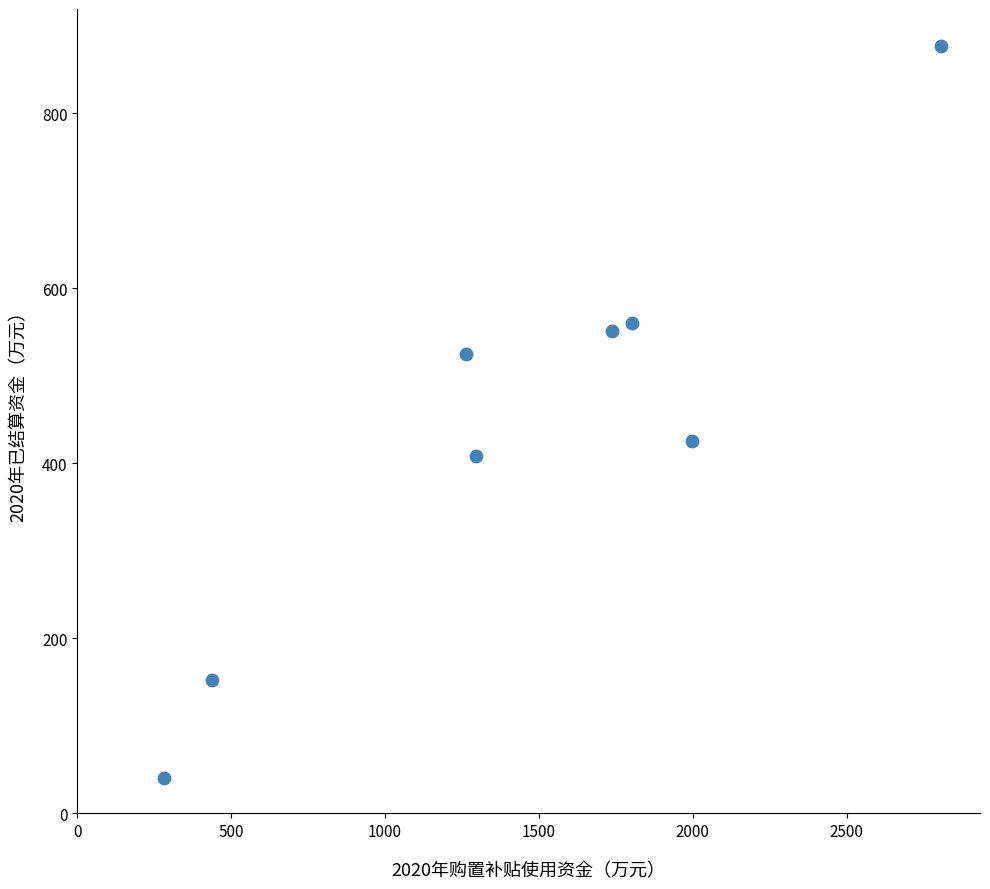

What is the average Y value?

442.5